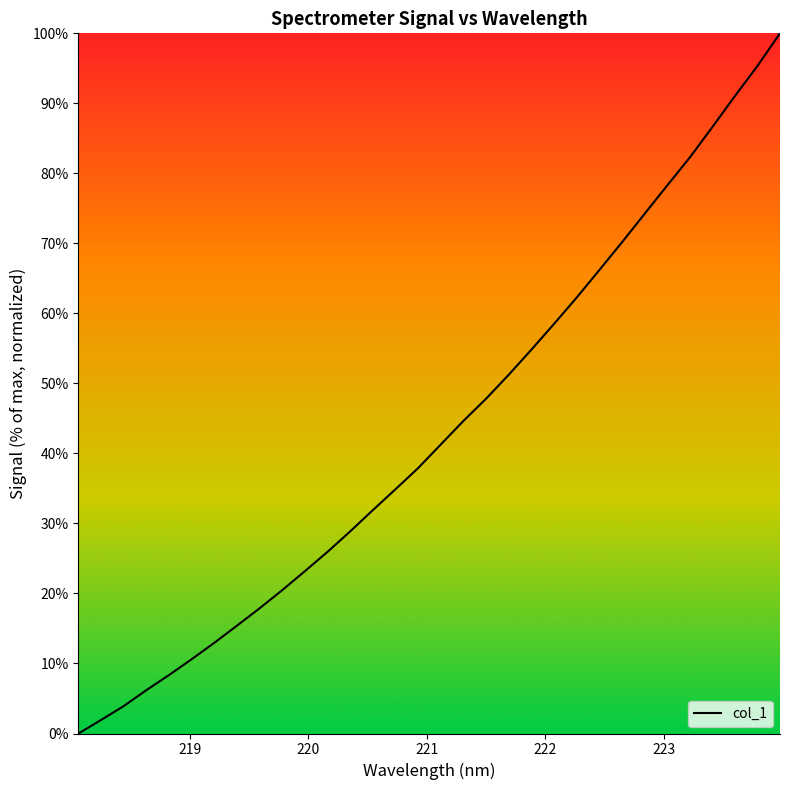

What is the maximum value shown in the chart?

100.0